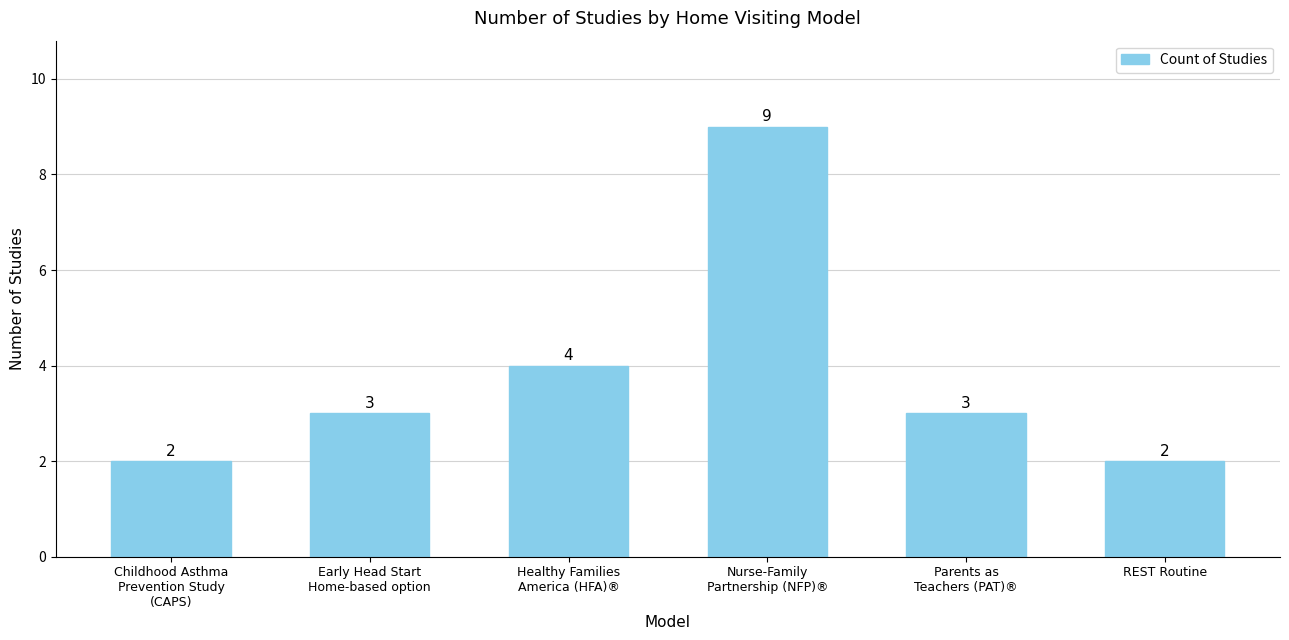

Is it true that the value at Nurse-Family
Partnership (NFP)® is 9?

True